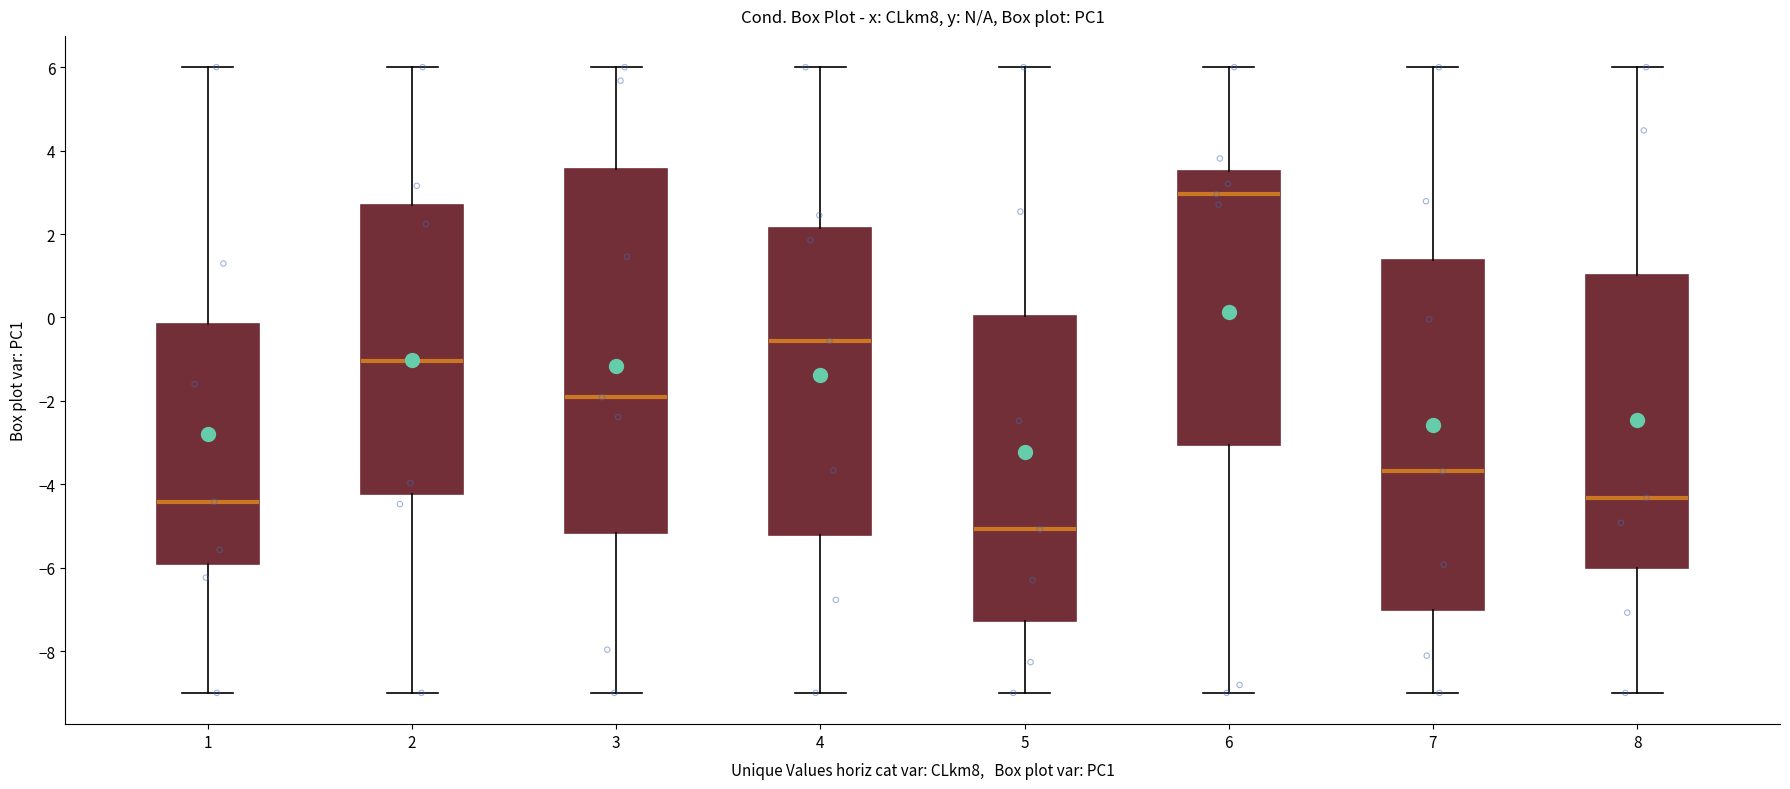

Which box is the tallest, from its lower edge to its upper edge?

3